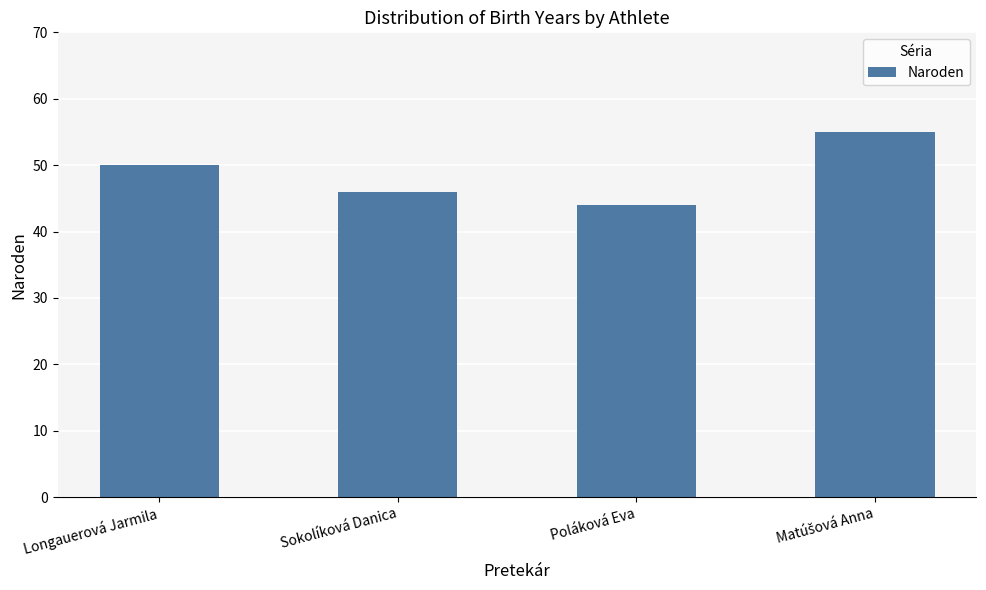

What is the sum of all values?

195